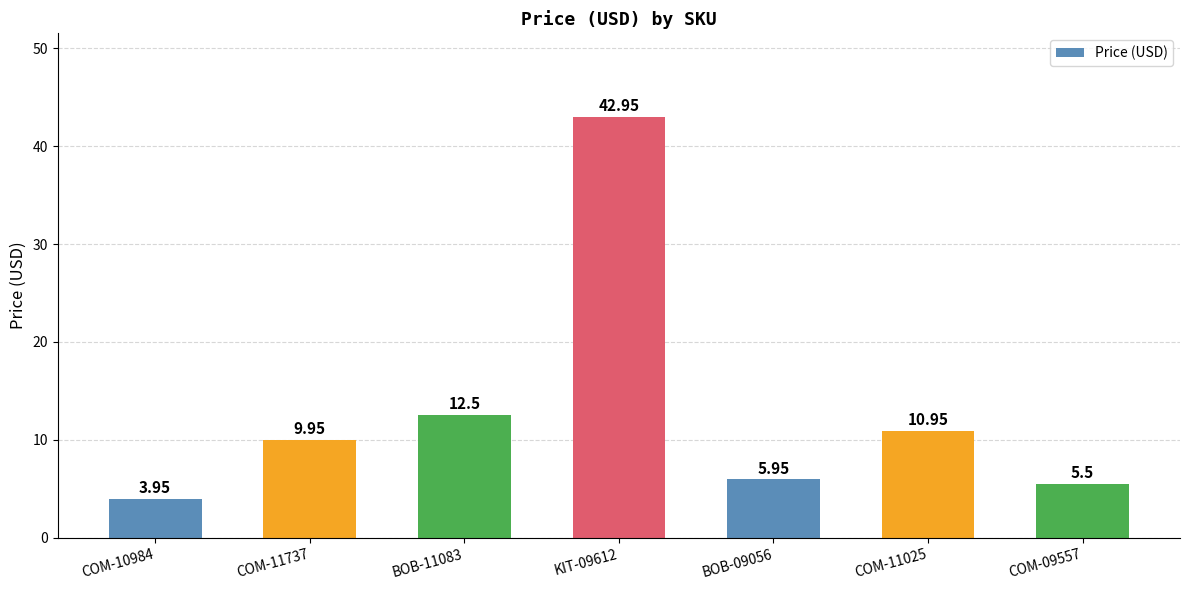

True or false: the data shows 5.5 at COM-09557.

True